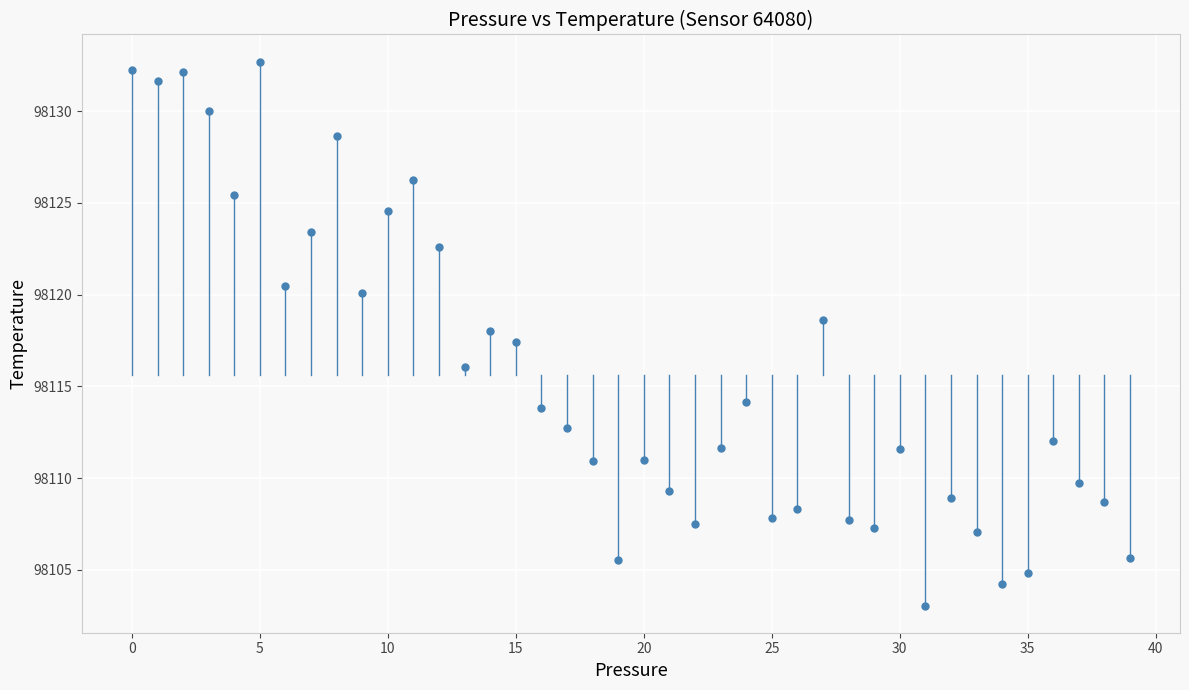

What Y value in the scatter plot is closest to 98117?

98117.4